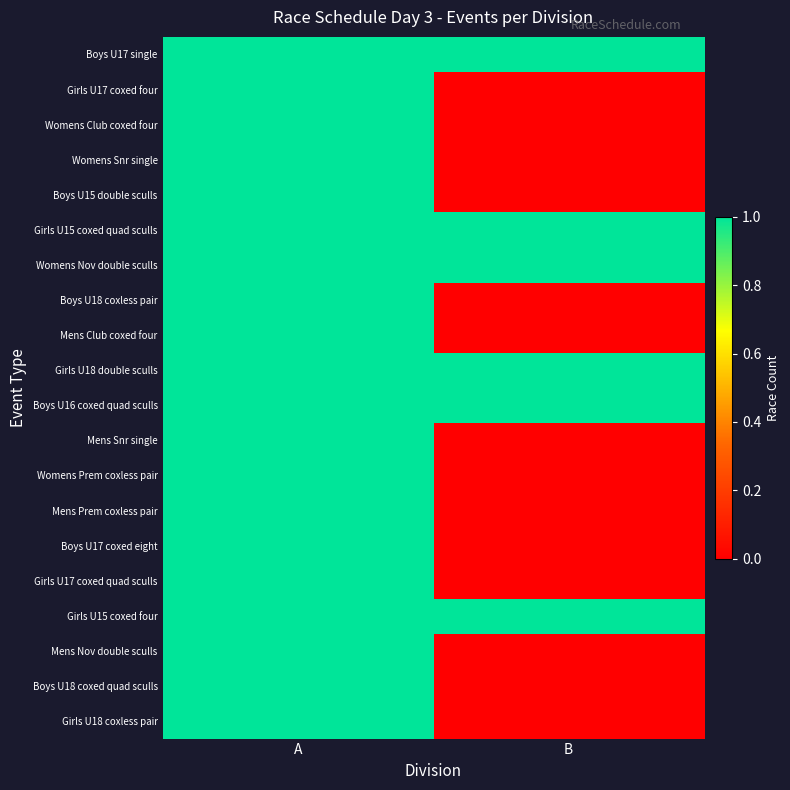

At which category is the sum across all series the highest?

A